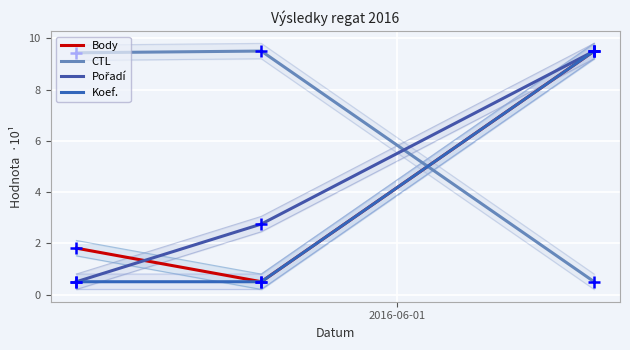

At how many categories does at least one series exceed 5?

3